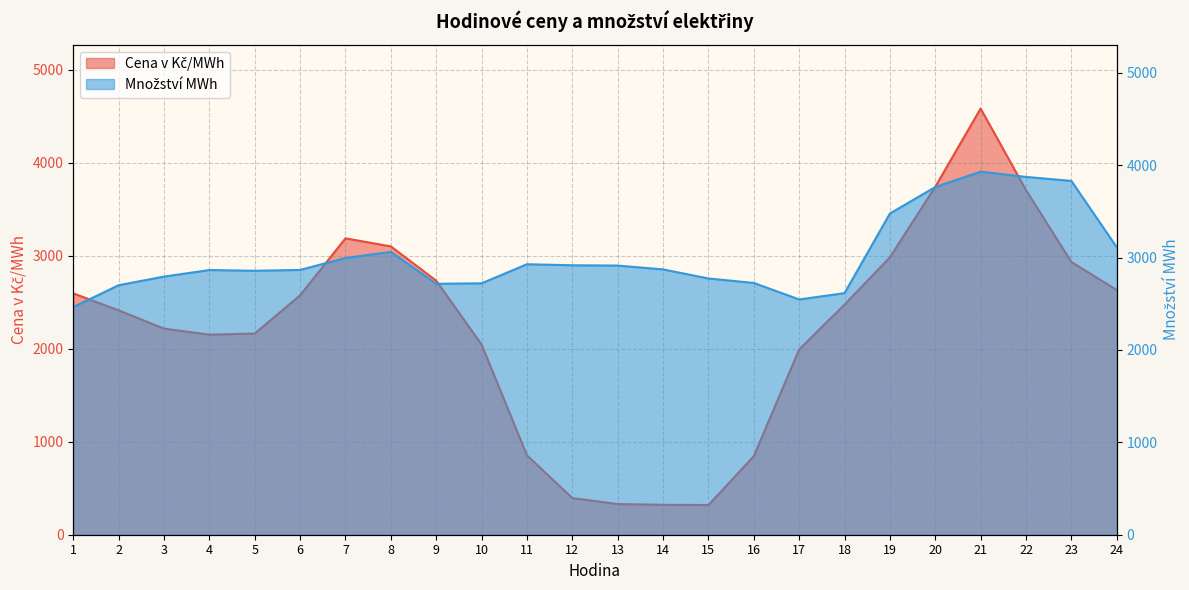

What is the average value of the Cena v Kč/MWh series?

2219.8